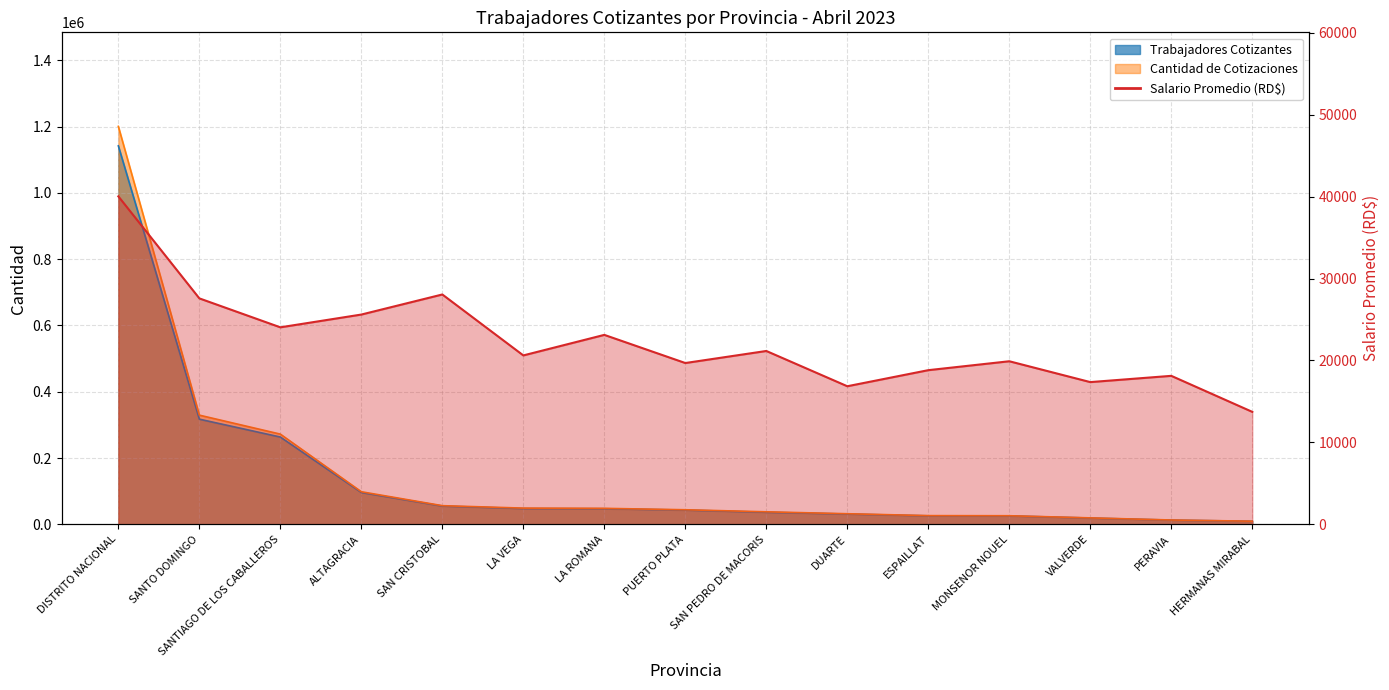

Reading left to right, what are all the values shown in this chart?

Trabajadores Cotizantes: DISTRITO NACIONAL=1141667.0	SANTO DOMINGO=317440.0	SANTIAGO DE LOS CABALLEROS=263543.0	ALTAGRACIA=96291.0	SAN CRISTOBAL=55386.0	LA VEGA=47830.0	LA ROMANA=47329.0	PUERTO PLATA=43283.0	SAN PEDRO DE MACORIS=36659.0	DUARTE=31297.0	ESPAILLAT=25916.0	MONSENOR NOUEL=25731.0	VALVERDE=19225.0	PERAVIA=13002.0	HERMANAS MIRABAL=9503.0
Cantidad de Cotizaciones: DISTRITO NACIONAL=1200419.0	SANTO DOMINGO=329586.0	SANTIAGO DE LOS CABALLEROS=272346.0	ALTAGRACIA=98558.0	SAN CRISTOBAL=56555.0	LA VEGA=49179.0	LA ROMANA=48482.0	PUERTO PLATA=44225.0	SAN PEDRO DE MACORIS=38036.0	DUARTE=32236.0	ESPAILLAT=26519.0	MONSENOR NOUEL=26198.0	VALVERDE=19720.0	PERAVIA=13324.0	HERMANAS MIRABAL=9702.0
Salario Promedio (RD$): DISTRITO NACIONAL=40022.9	SANTO DOMINGO=27577.3	SANTIAGO DE LOS CABALLEROS=24046.2	ALTAGRACIA=25604.3	SAN CRISTOBAL=28052.9	LA VEGA=20618.4	LA ROMANA=23124.1	PUERTO PLATA=19689.8	SAN PEDRO DE MACORIS=21160.0	DUARTE=16857.4	ESPAILLAT=18818.8	MONSENOR NOUEL=19906.0	VALVERDE=17363.1	PERAVIA=18126.2	HERMANAS MIRABAL=13732.7